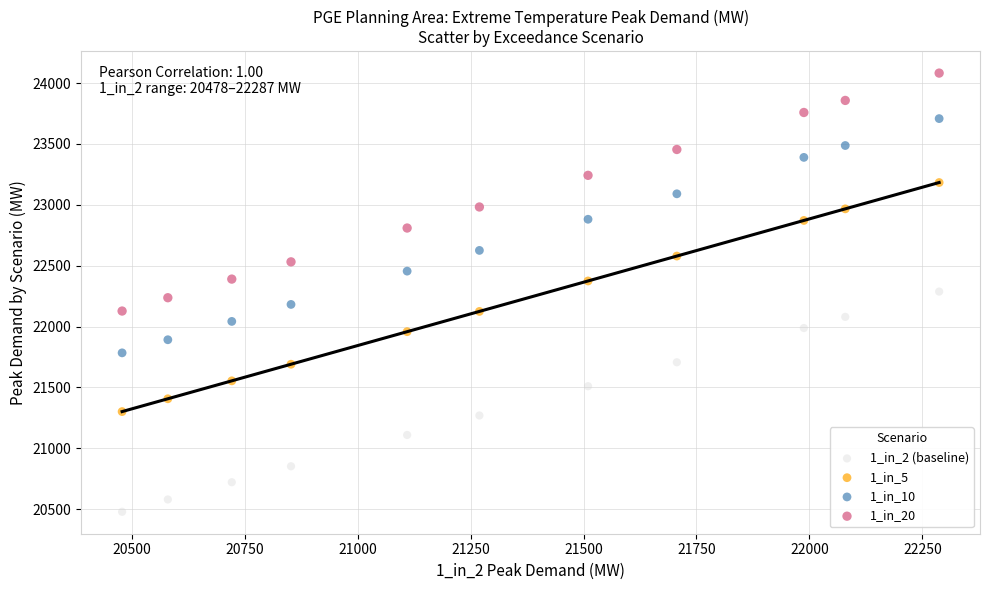

Which series has the widest spread of Y values?

1_in_20